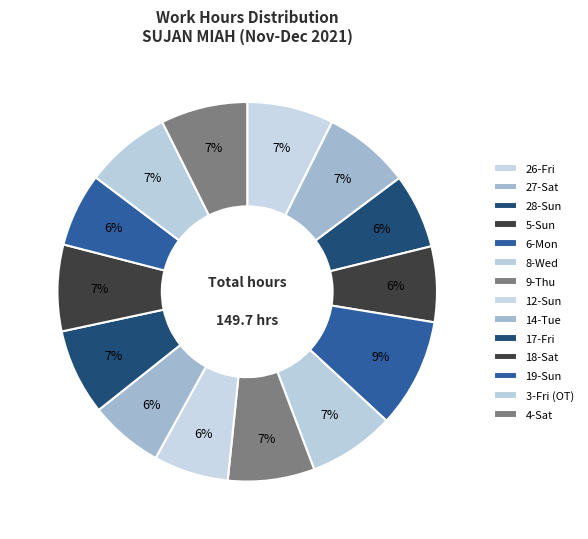

Rank the categories by value from lowest to highest.

19-Sun, 14-Tue, 28-Sun, 12-Sun, 5-Sun, 3-Fri (OT), 17-Fri, 18-Sat, 26-Fri, 8-Wed, 9-Thu, 4-Sat, 27-Sat, 6-Mon